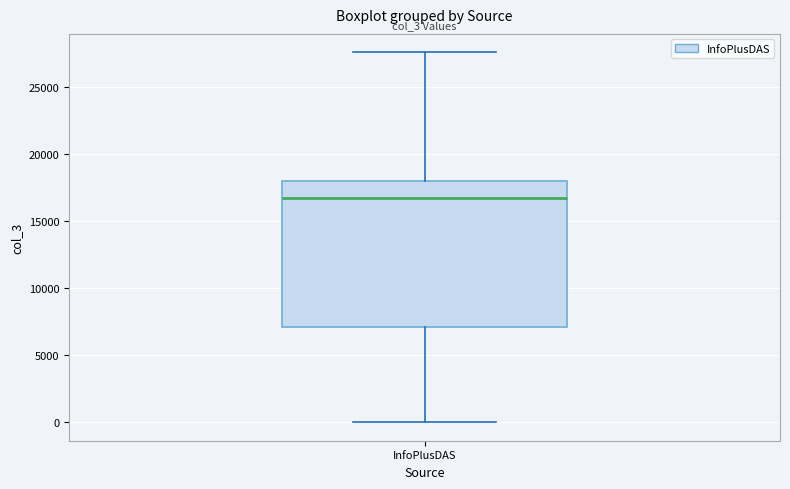

Transcribe this box plot: give where the median line is, the range the box spans, and where the two whiskers end, as read against the y-axis. The values are not printed on the chart, so give them approximately, as read against the axis.

median 16500, box 7000 to 18000, whiskers 0 to 27500